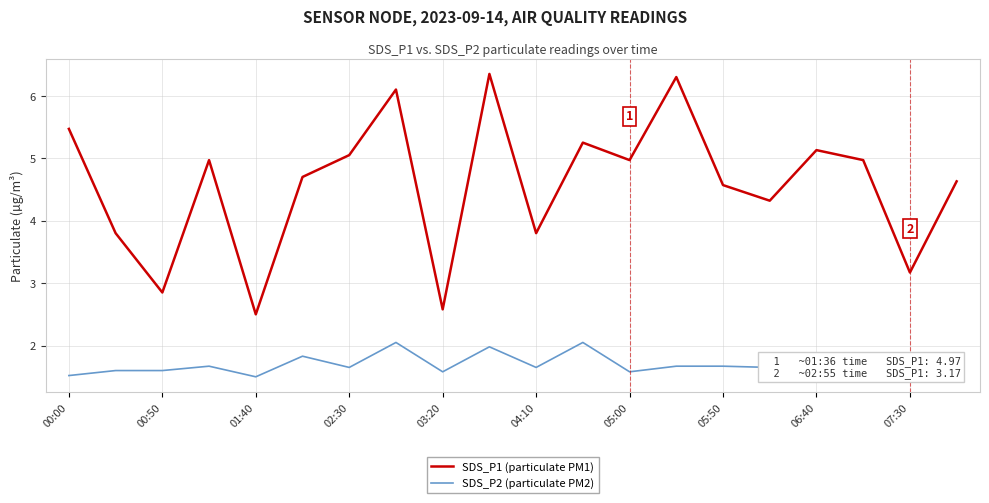

What is the minimum value for SDS_P1 (particulate PM1)?

2.5